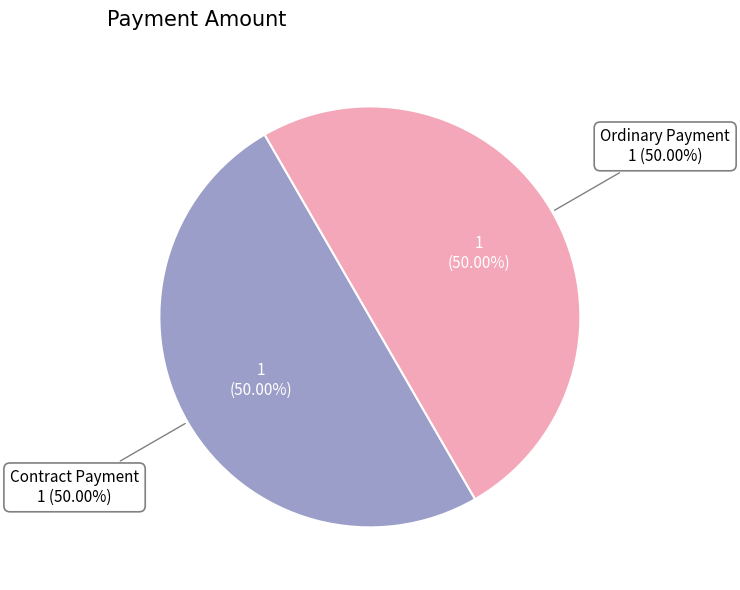

Which category has the biggest portion of the pie?

Ordinary Payment